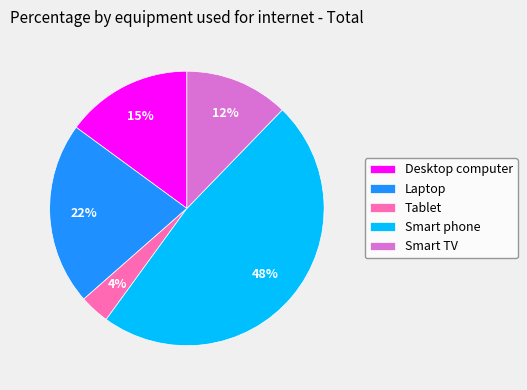

Rank the categories by value from highest to lowest.

Smart phone, Laptop, Desktop computer, Smart TV, Tablet